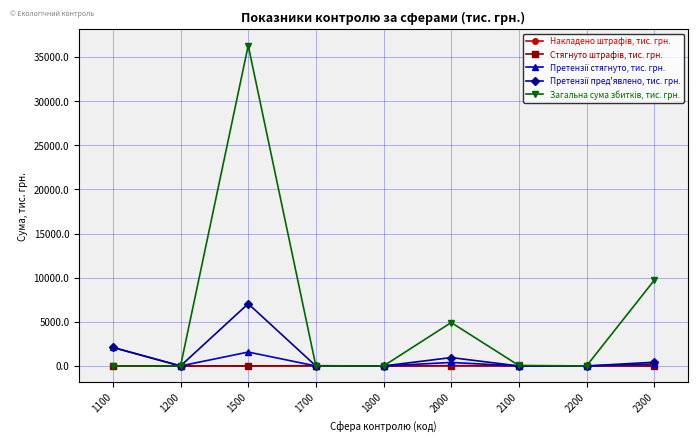

At which category is the sum across all series the highest?

1500